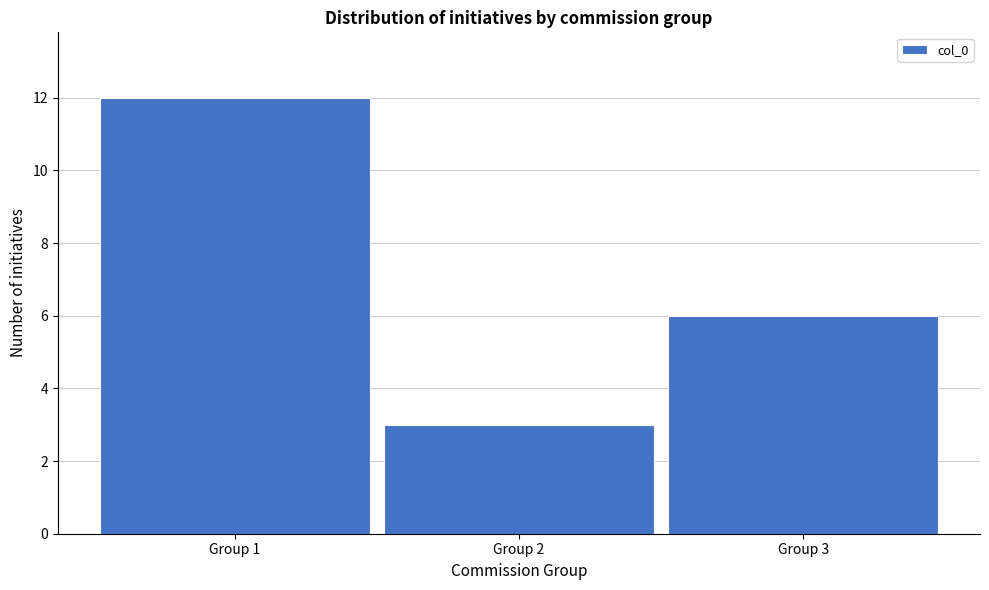

Reading right to left, transcribe all the data shown in this chart.

6	3	12